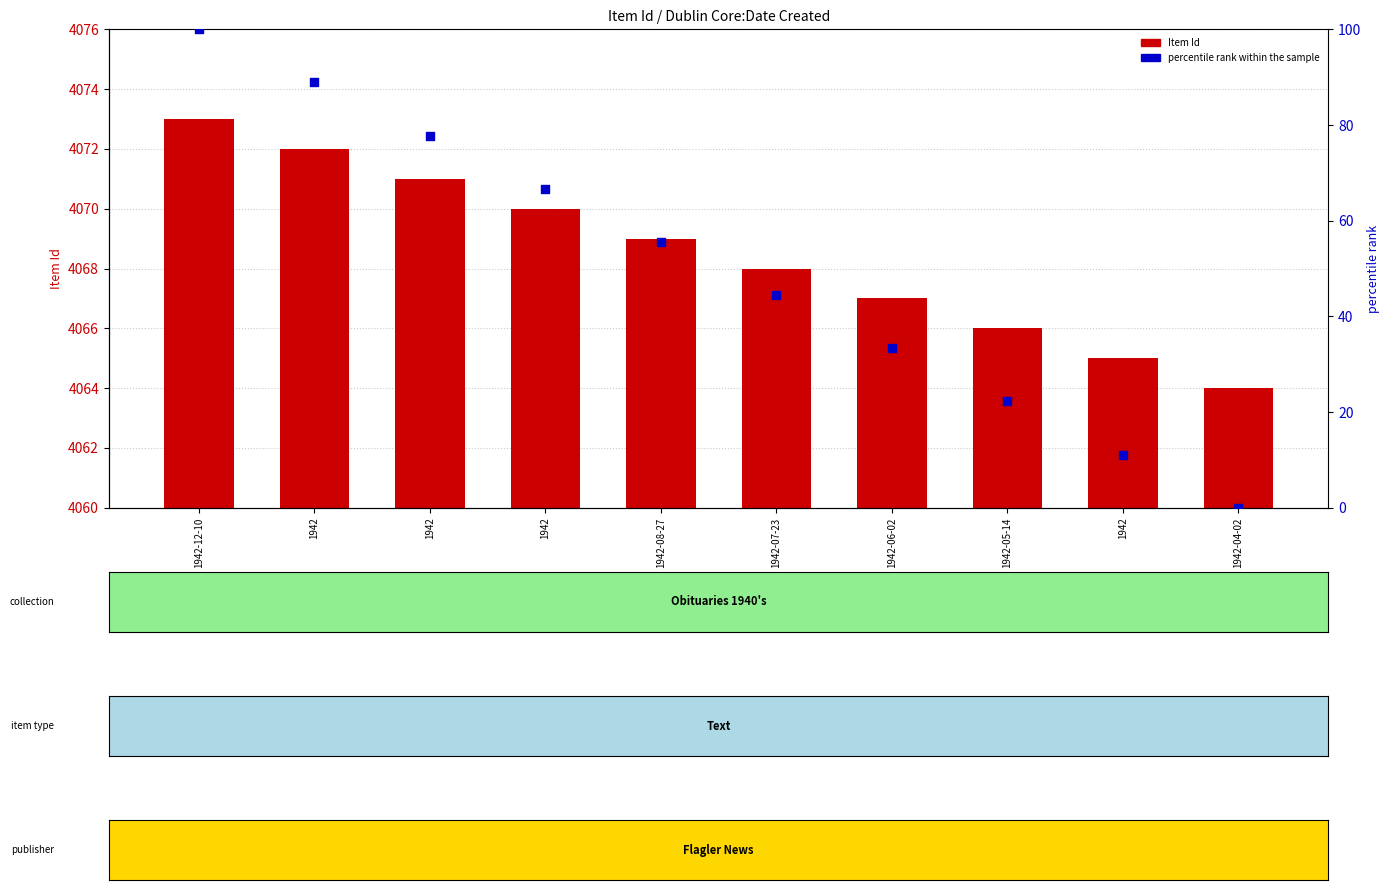

Is the value of percentile rank within the sample at 1942-07-23 greater than the value of Item Id at 1942-08-27?

No